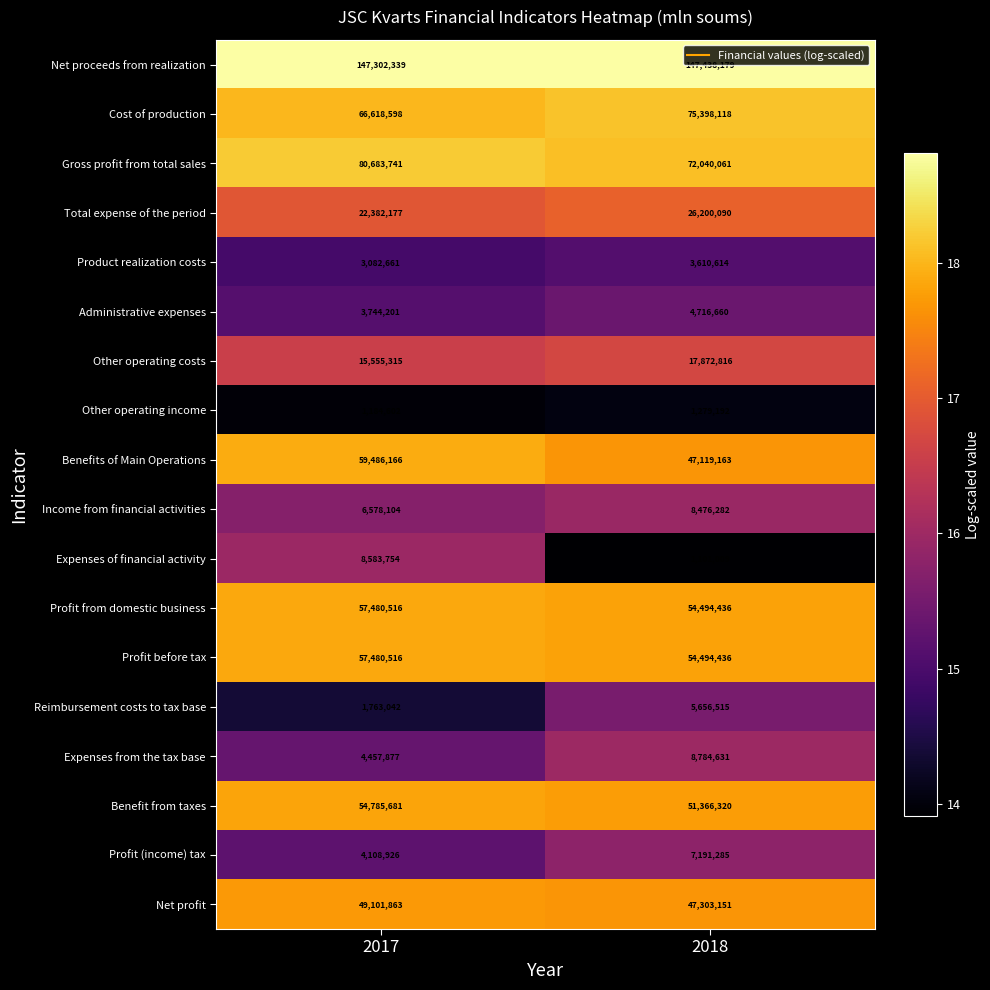

What is the smallest value displayed?

1101009